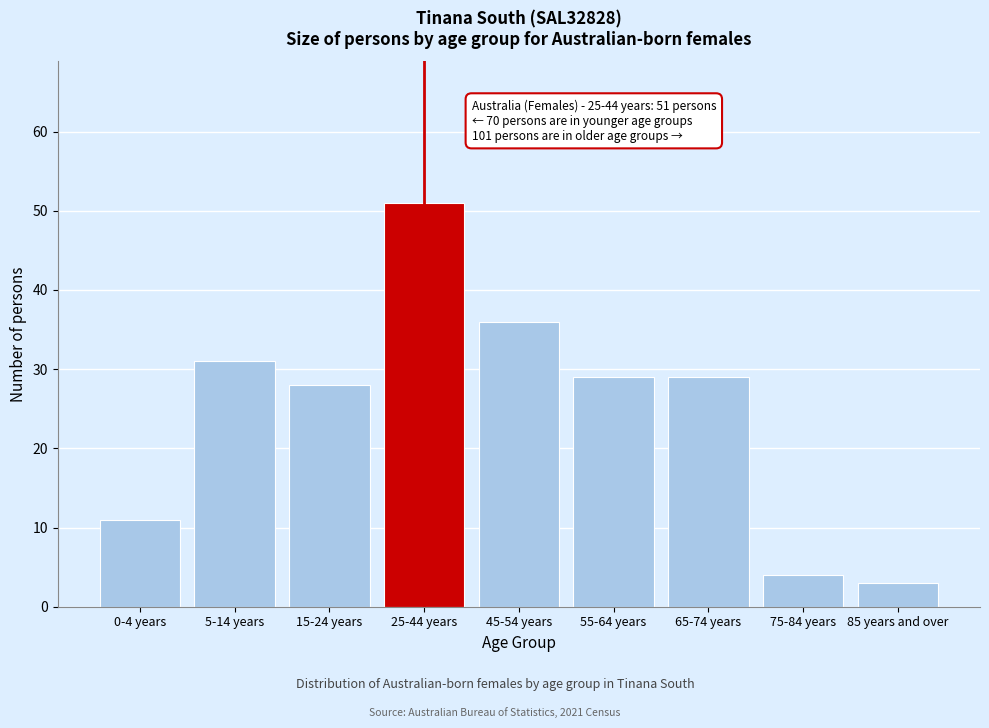

Reading left to right, transcribe all the data shown in this chart.

0-4 years=11	5-14 years=31	15-24 years=28	25-44 years=51	45-54 years=36	55-64 years=29	65-74 years=29	75-84 years=4	85 years and over=3